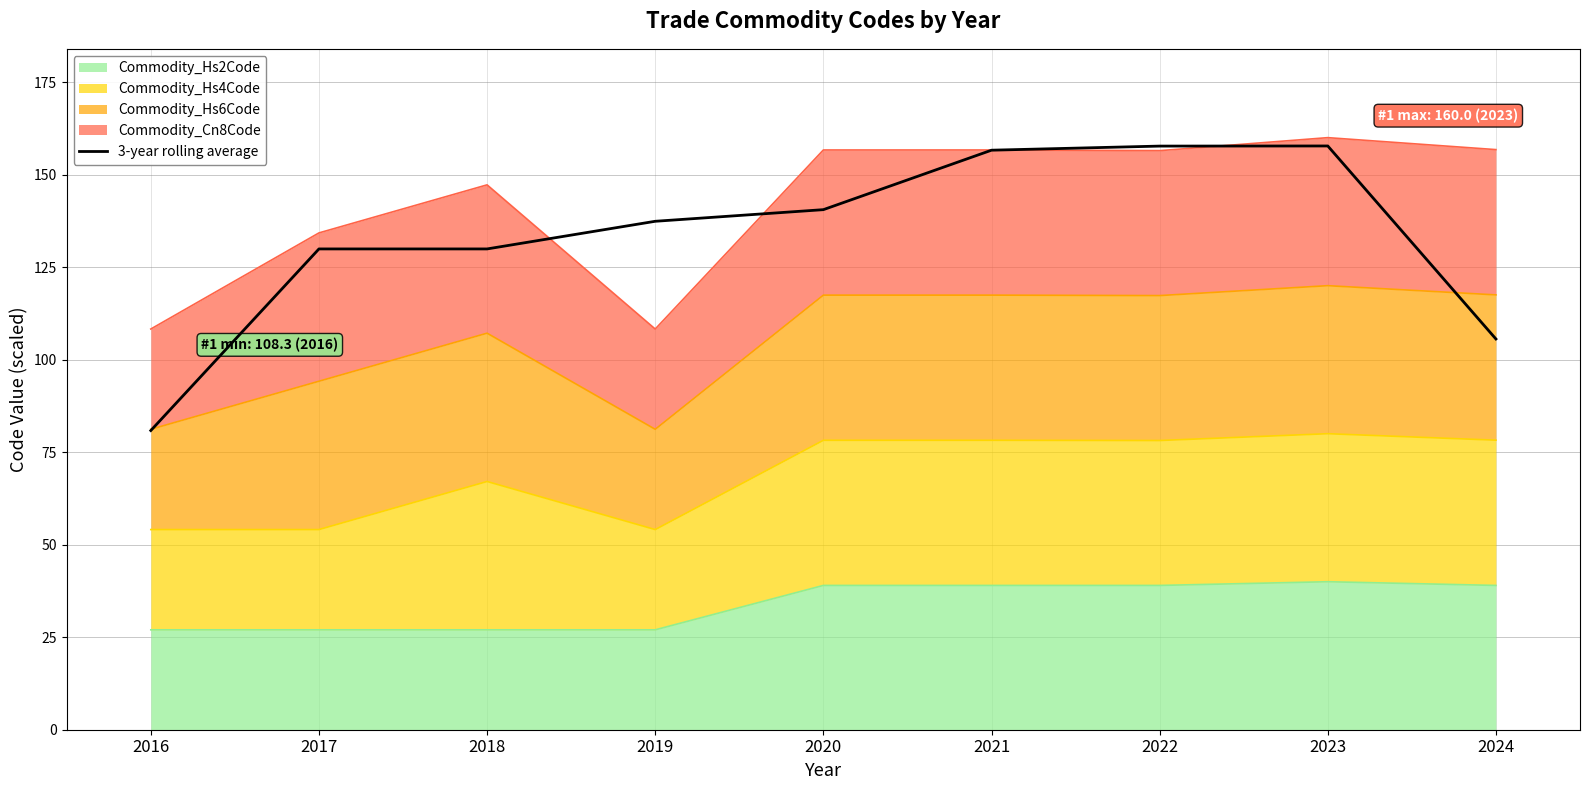

Reading left to right, transcribe all the data shown in this chart.

80.9	130.0	130.0	137.4	140.6	156.6	157.8	157.8	105.6